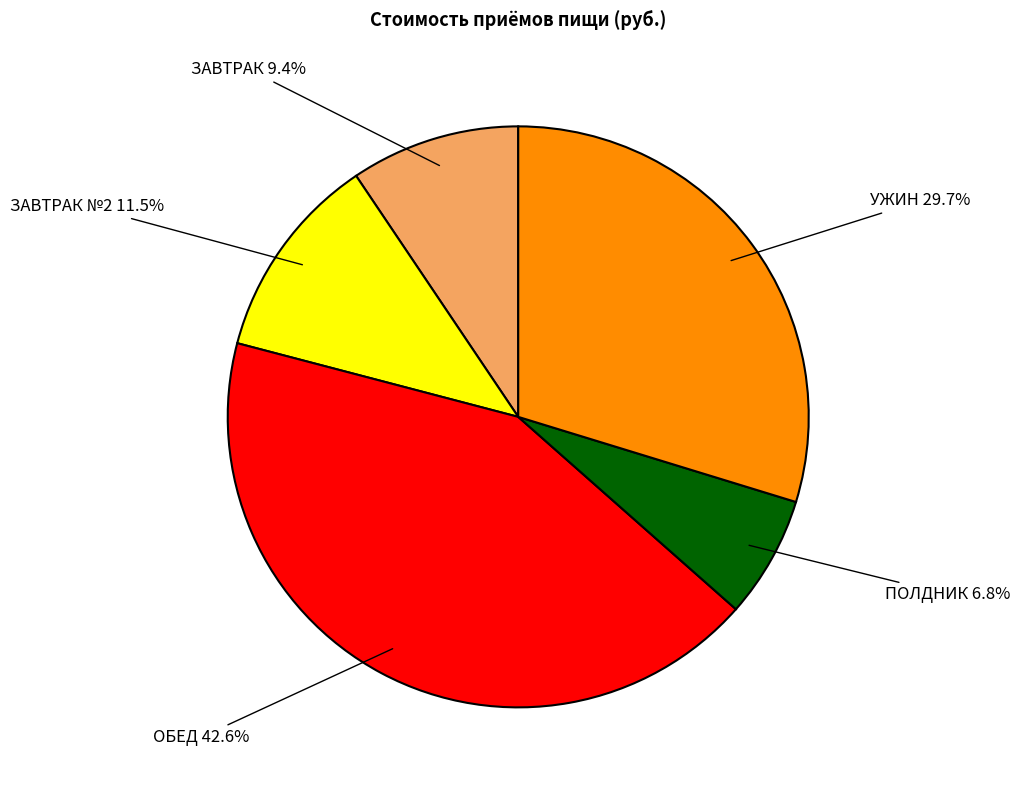

How many slices are in this pie chart?

5